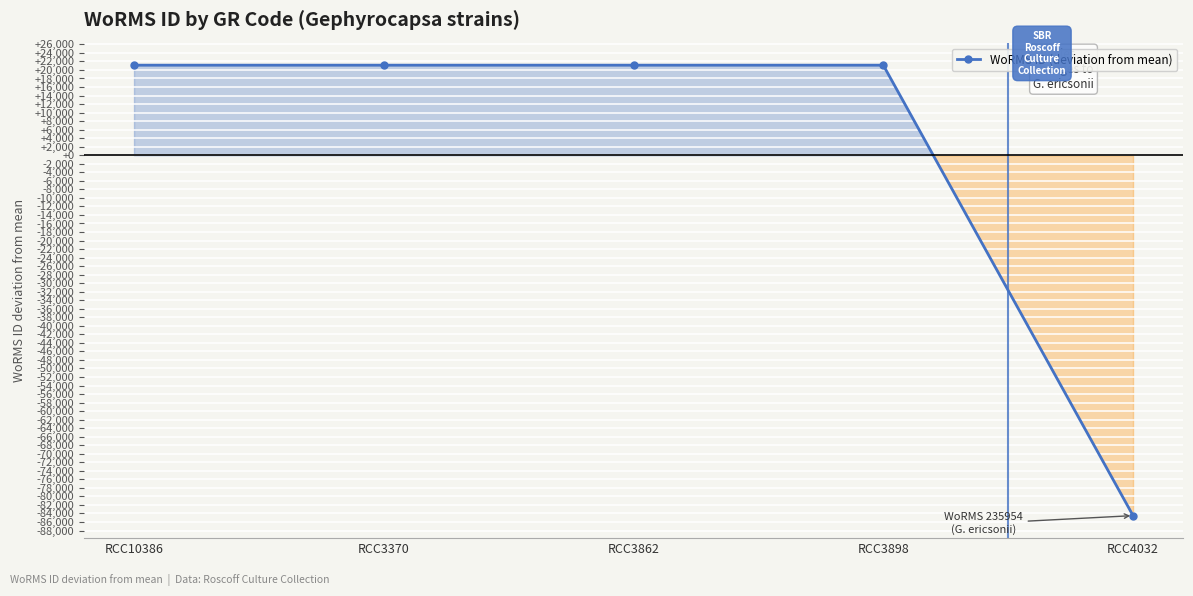

Reading right to left, transcribe all the data shown in this chart.

RCC4032=-84507.2	RCC3898=21126.8	RCC3862=21126.8	RCC3370=21126.8	RCC10386=21126.8